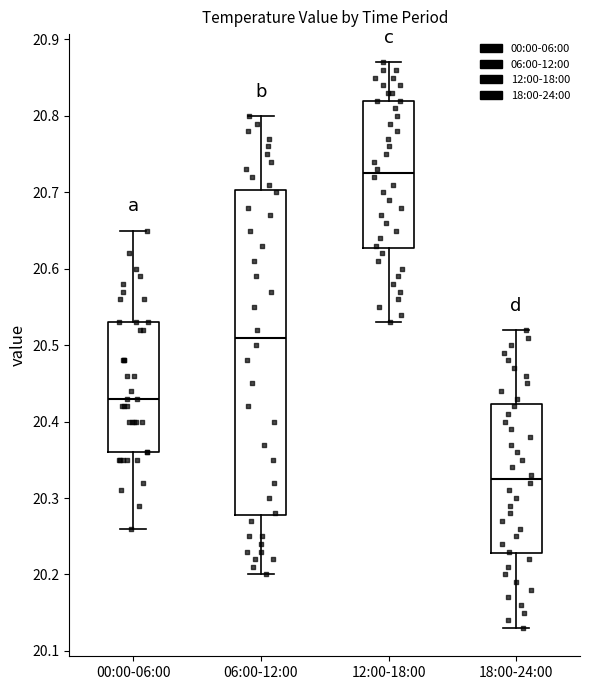

Where is the lower edge of the box for 06:00-12:00 on the y-axis? The values are not printed on the chart, so give them approximately, as read against the axis.

20.28